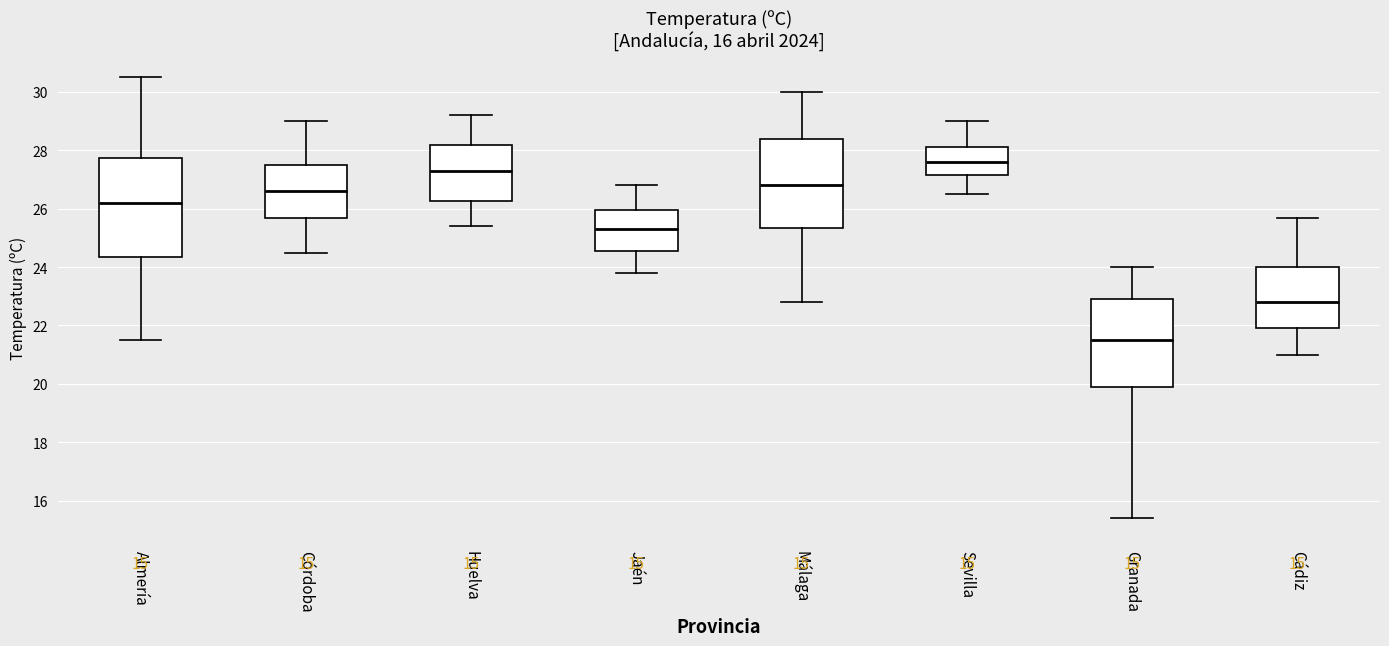

Which box's median line is the lowest?

Granada